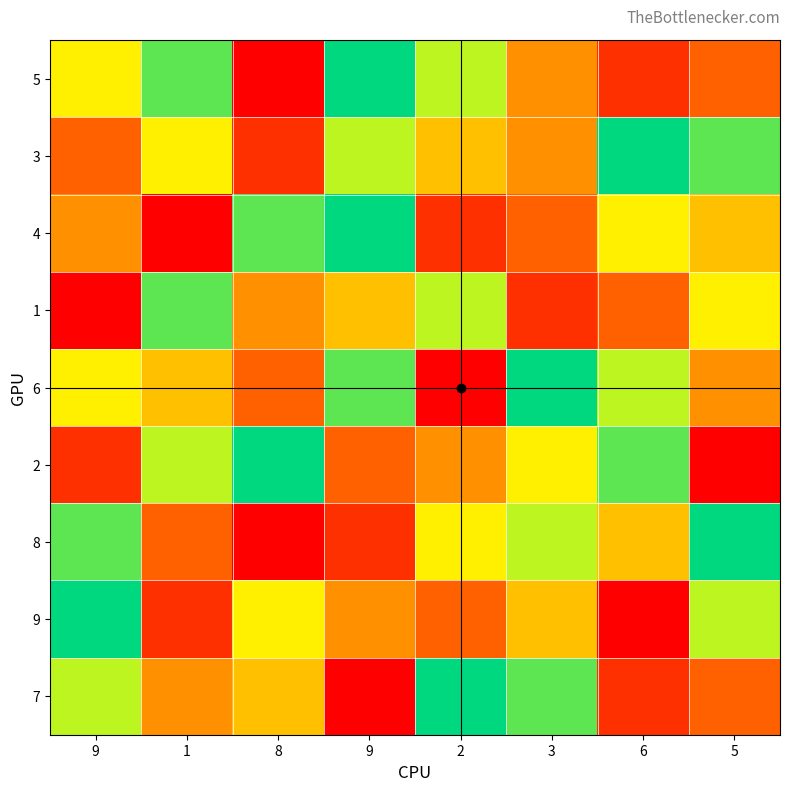

Reading left to right, what are all the values shown in this chart?

5: 9=6	1=8	8=1	9=9	2=7	3=4	6=2	5=3
3: 9=3	1=6	8=2	9=7	2=5	3=4	6=9	5=8
4: 9=4	1=1	8=8	9=9	2=2	3=3	6=6	5=5
1: 9=1	1=8	8=4	9=5	2=7	3=2	6=3	5=6
6: 9=6	1=5	8=3	9=8	2=1	3=9	6=7	5=4
2: 9=2	1=7	8=9	9=3	2=4	3=6	6=8	5=1
8: 9=8	1=3	8=1	9=2	2=6	3=7	6=5	5=9
9: 9=9	1=2	8=6	9=4	2=3	3=5	6=1	5=7
7: 9=7	1=4	8=5	9=1	2=9	3=8	6=2	5=3